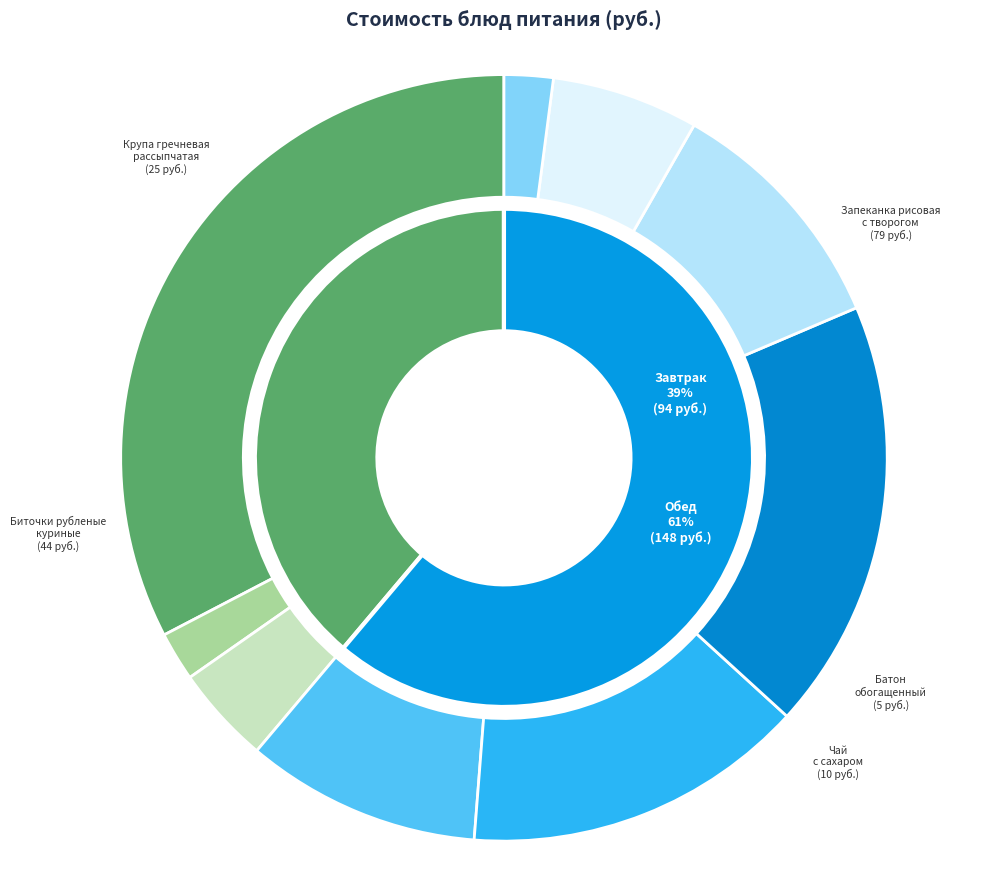

The Батон обогащенный slice represents 1% of the pie. True or false?

False